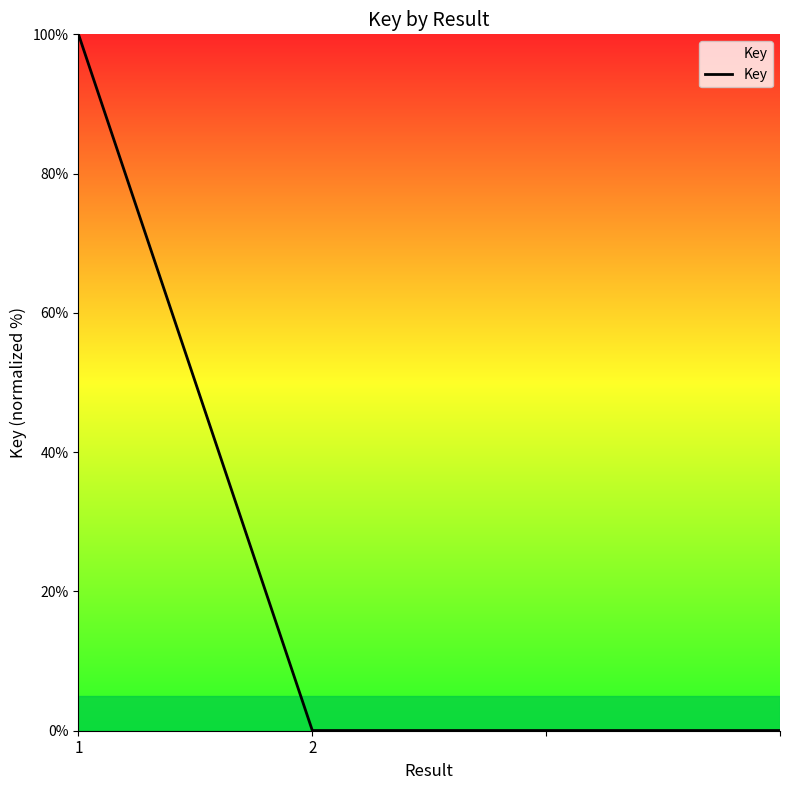

True or false: the data has more than 2 interior local peaks.

False